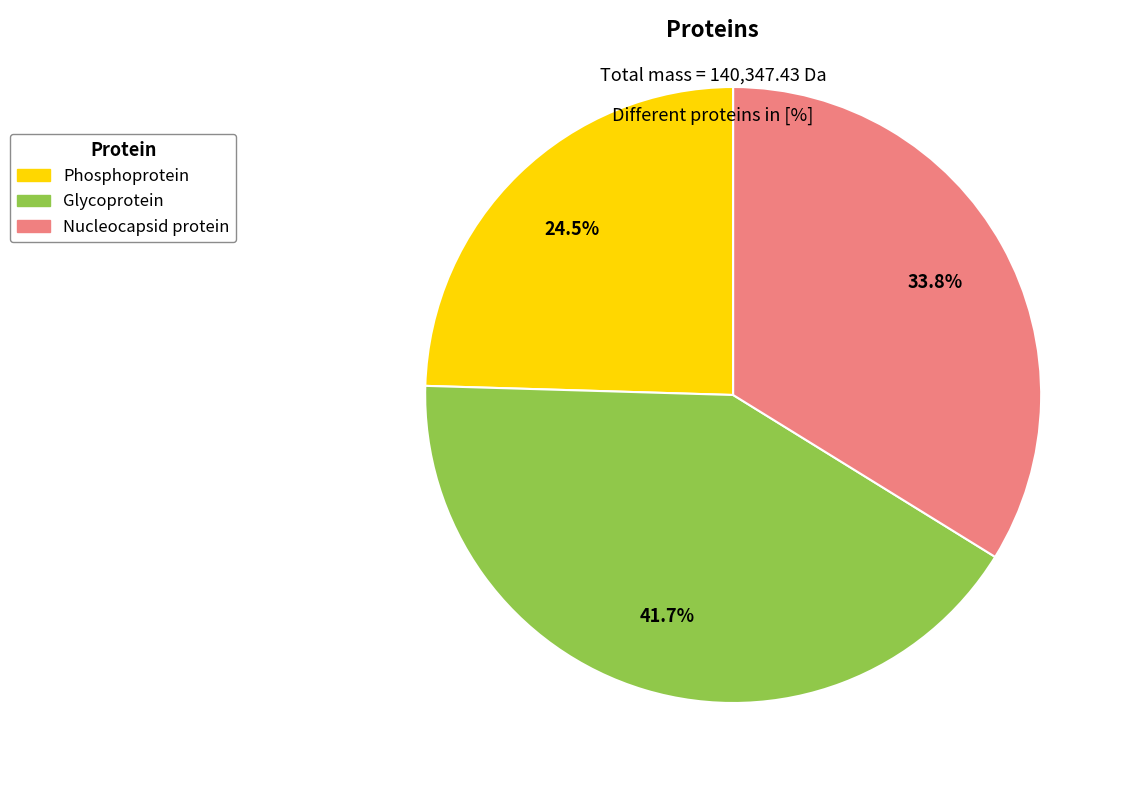

Which category has the biggest portion of the pie?

Glycoprotein